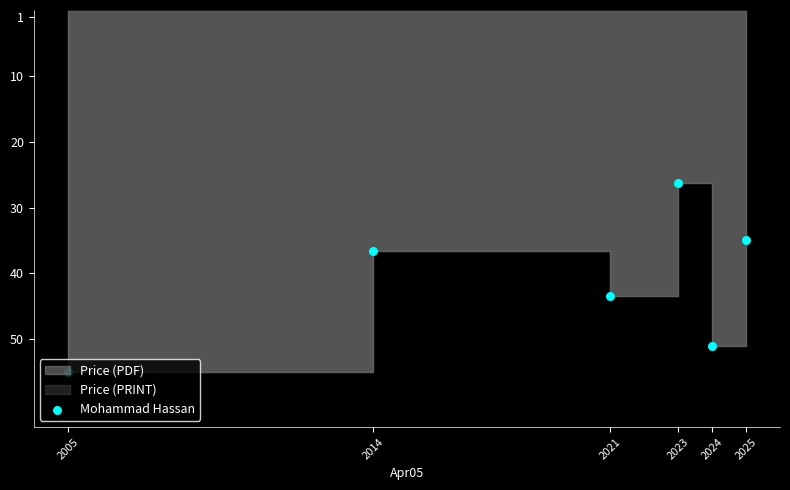

Which has a higher value, 2023 or 2025?

2025